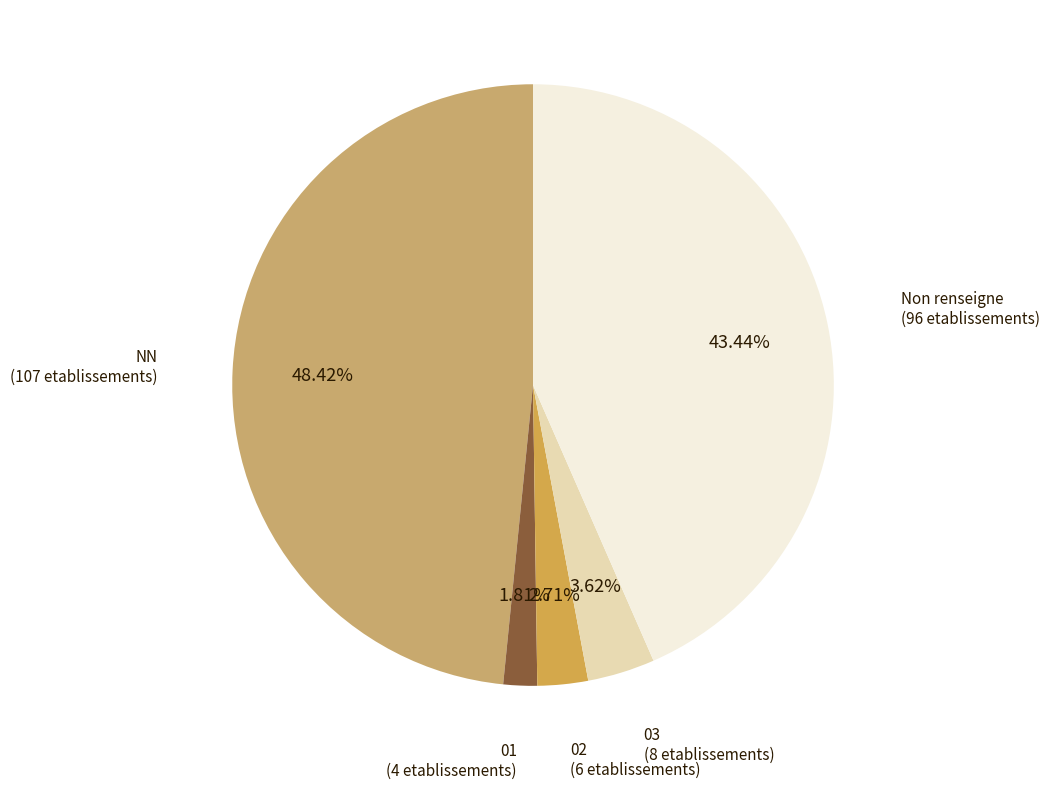

Rank the categories by value from highest to lowest.

NN, Non renseigne, 03, 02, 01